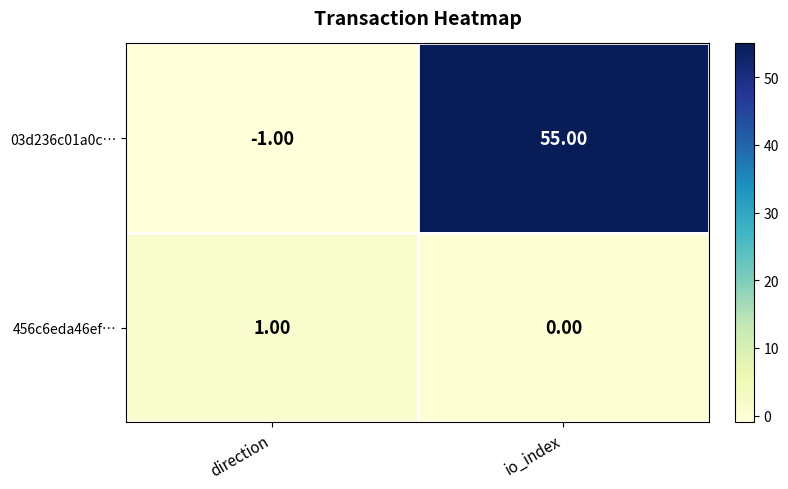

What is the sum of all 03d236c01a0c… values?

54